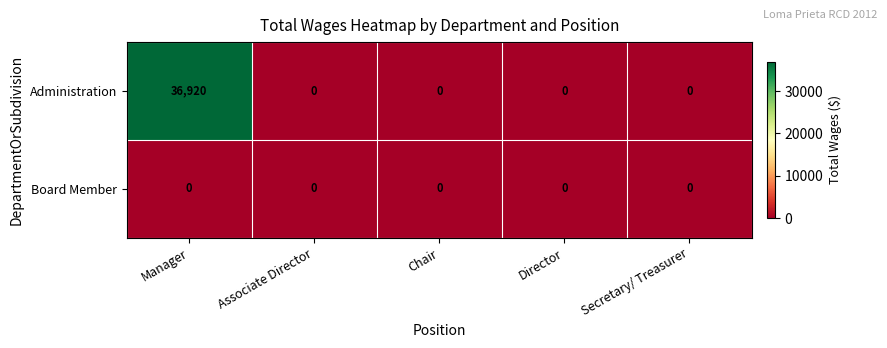

Which series has the largest total across all categories?

Administration